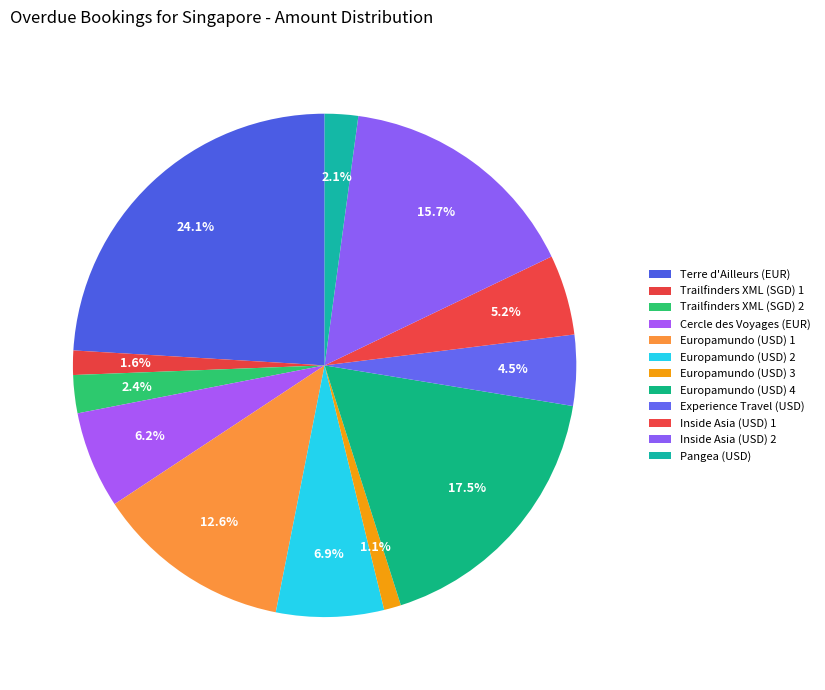

How many segments does this pie chart have?

12